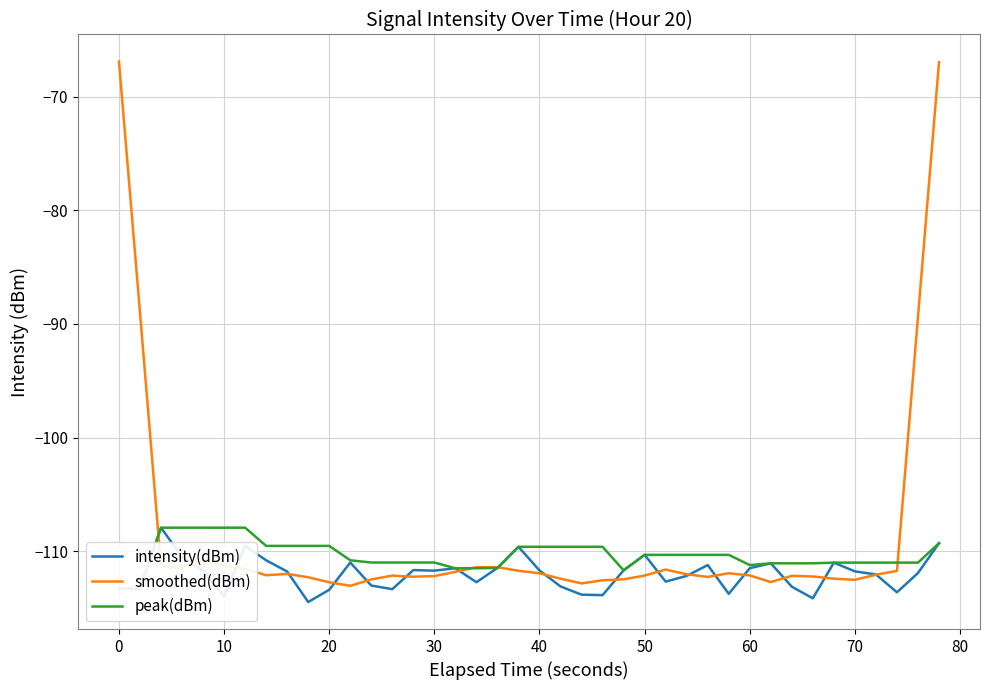

Is it true that smoothed(dBm) equals -163.1 at 30?

False